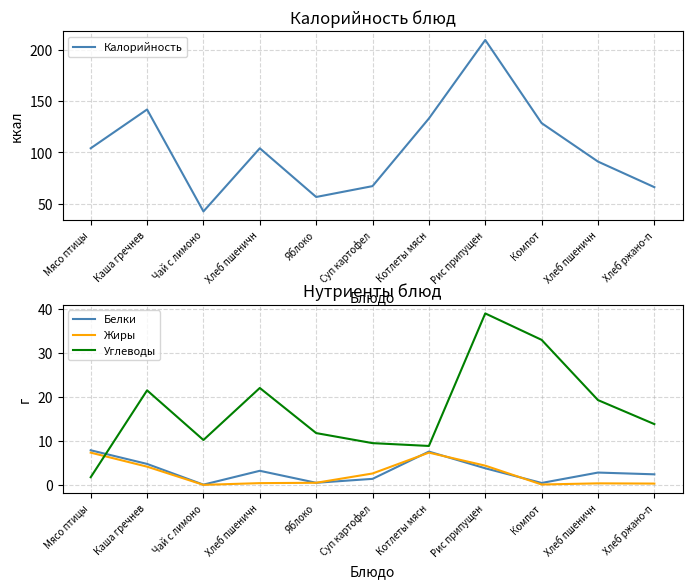

In Белки, how many points are higher than both neighbors (excluding endpoints)?

3